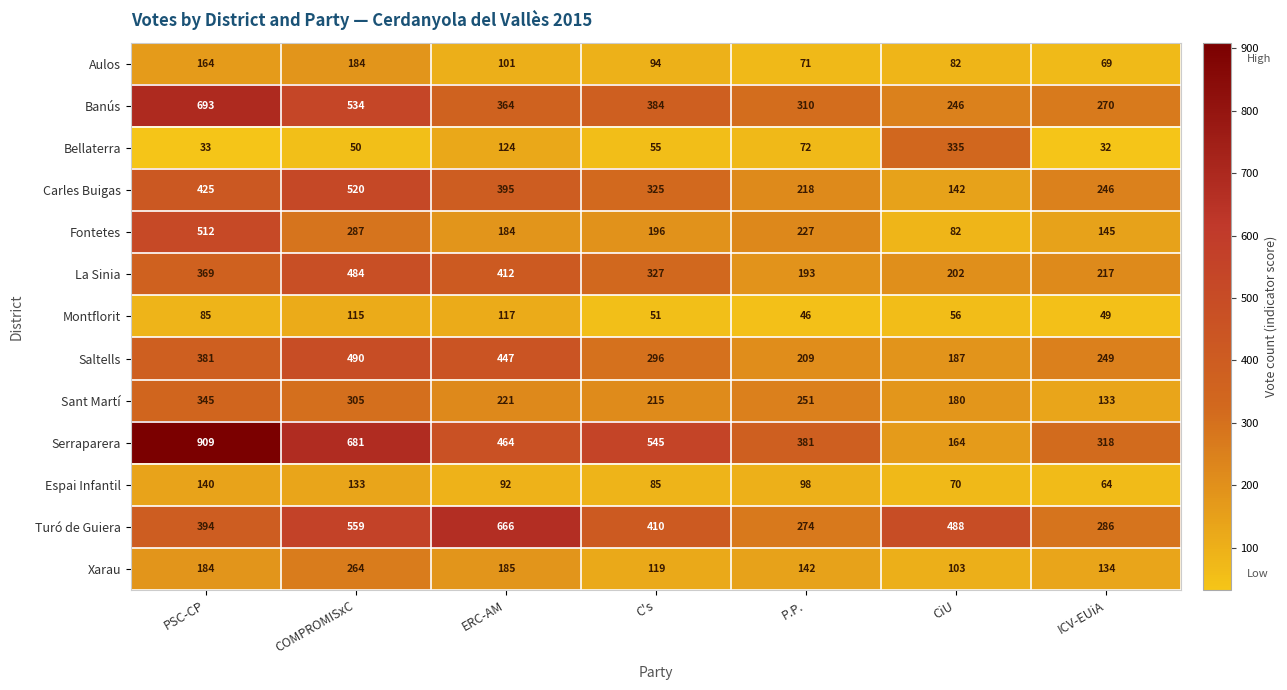

At which label does Turó de Guiera reach its minimum?

P.P.